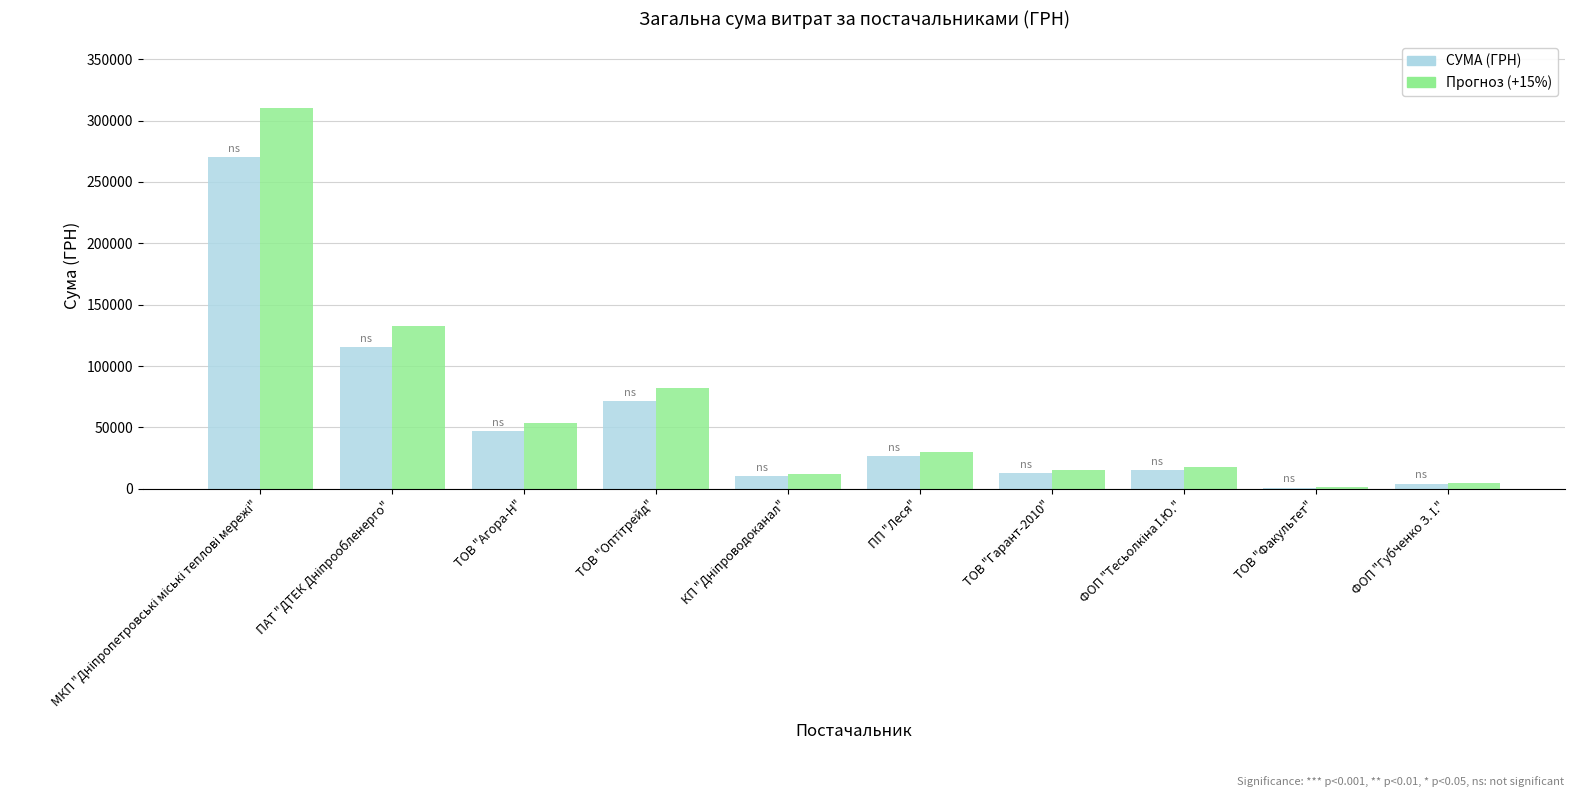

Which series changed the most between ТОВ "Гарант-2010" and ТОВ "Факультет"?

Прогноз (+15%)